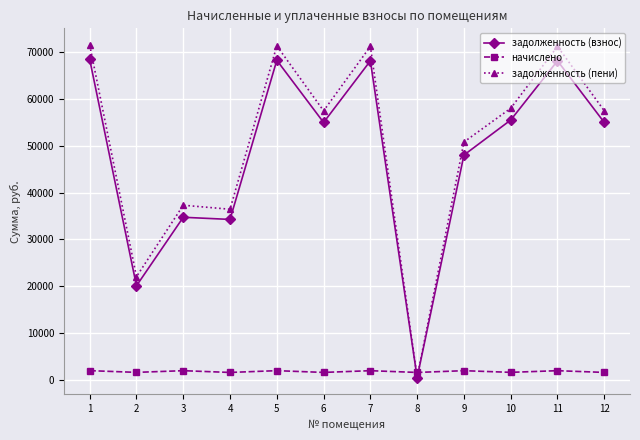

True or false: задолженность (взнос) has more than 2 interior local peaks.

True